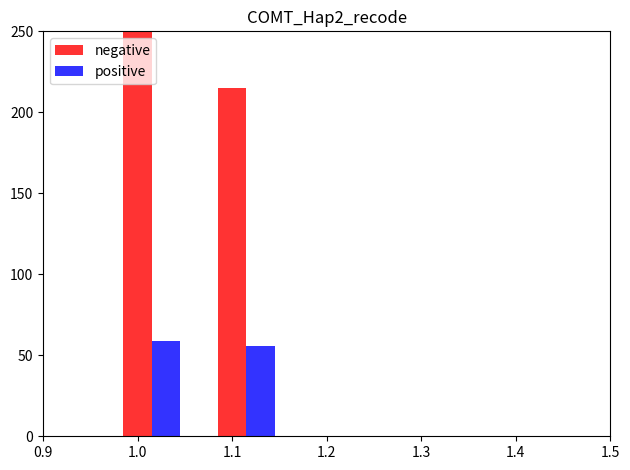

What is the smallest value displayed?

55.7